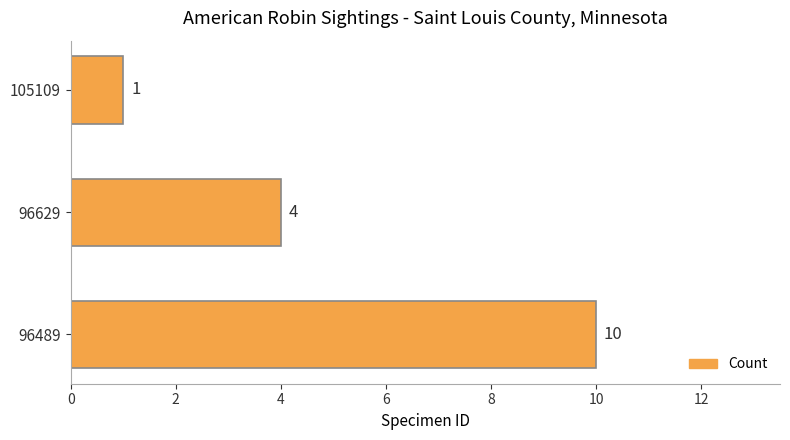

Where is the data nearest to the value 5?

96629